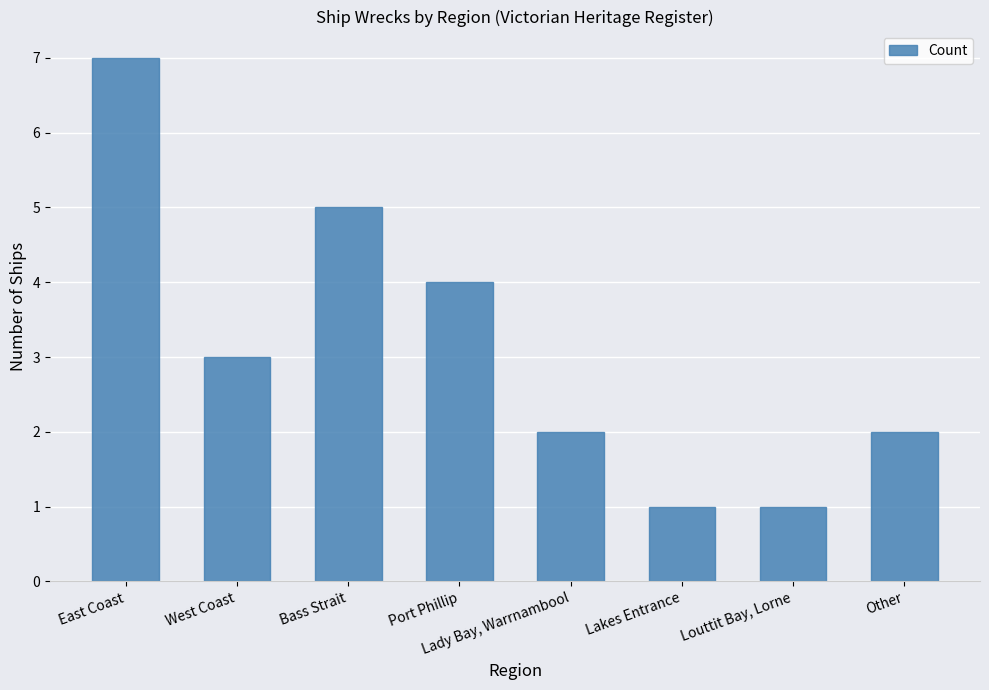

What is the greatest value displayed?

7